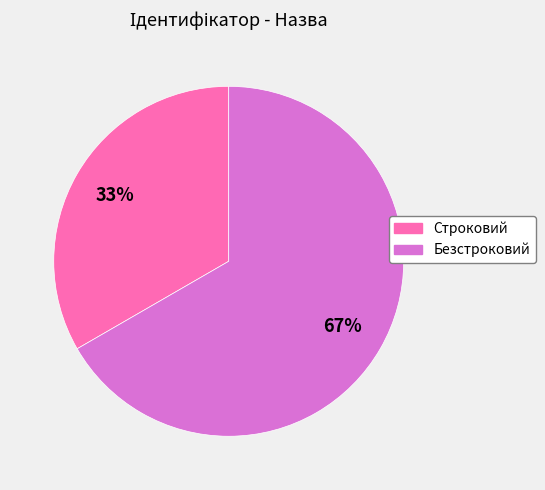

Is the sum of Безстроковий and Строковий greater than half?

Yes